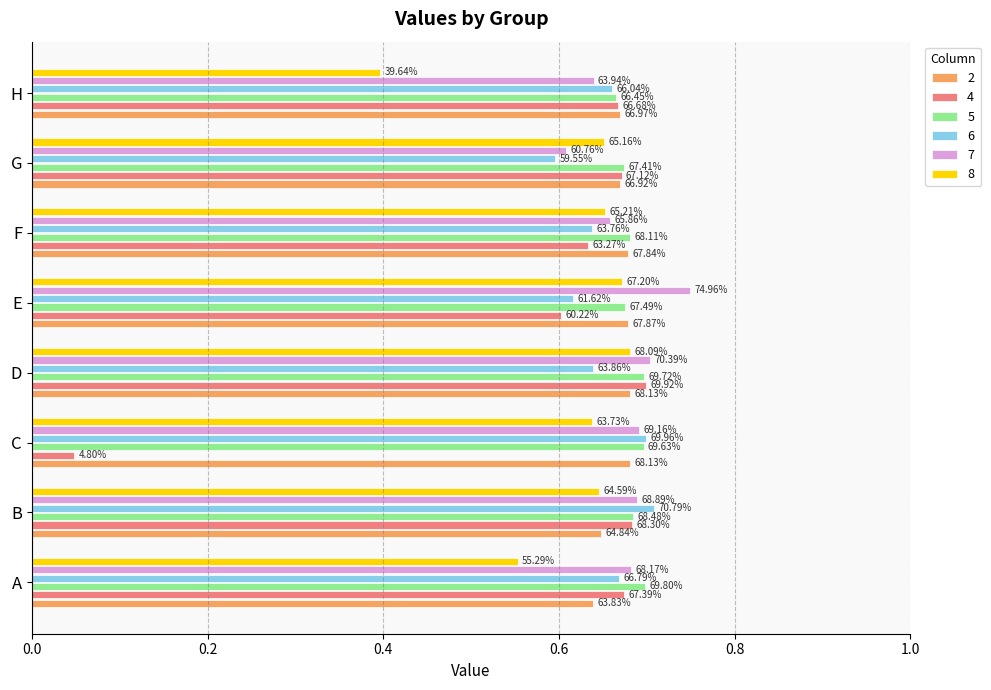

Rank the series by their maximum value, from highest to lowest.

7, 6, 4, 5, 2, 8